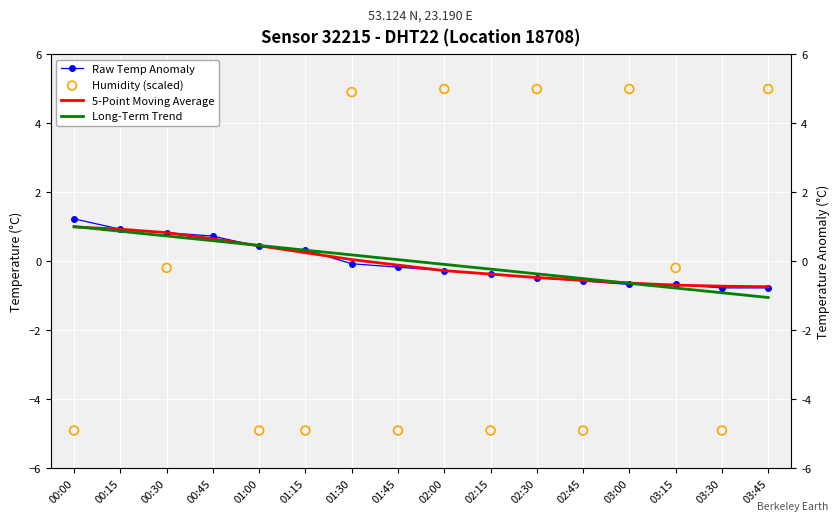

At which category is the sum across all series the highest?

00:15